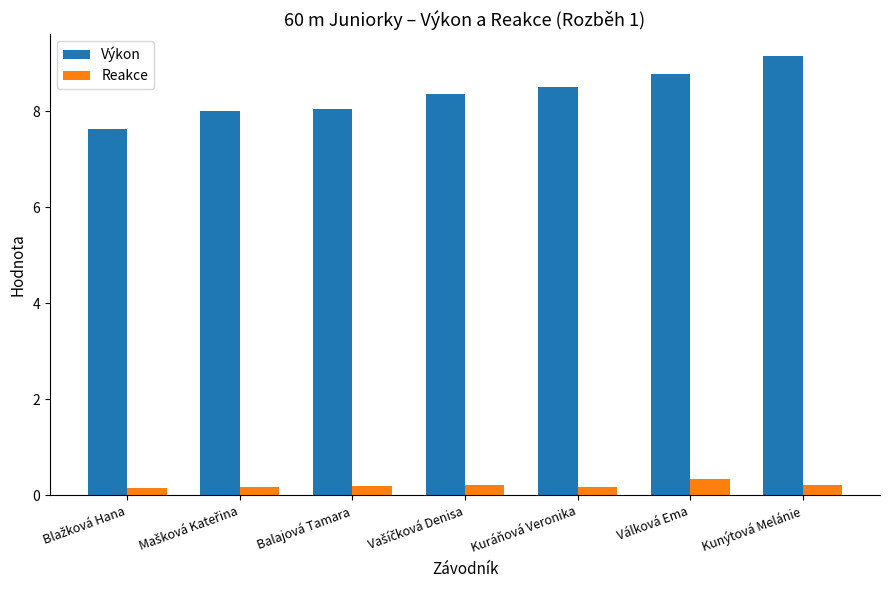

What is the average value of the Reakce series?

0.2